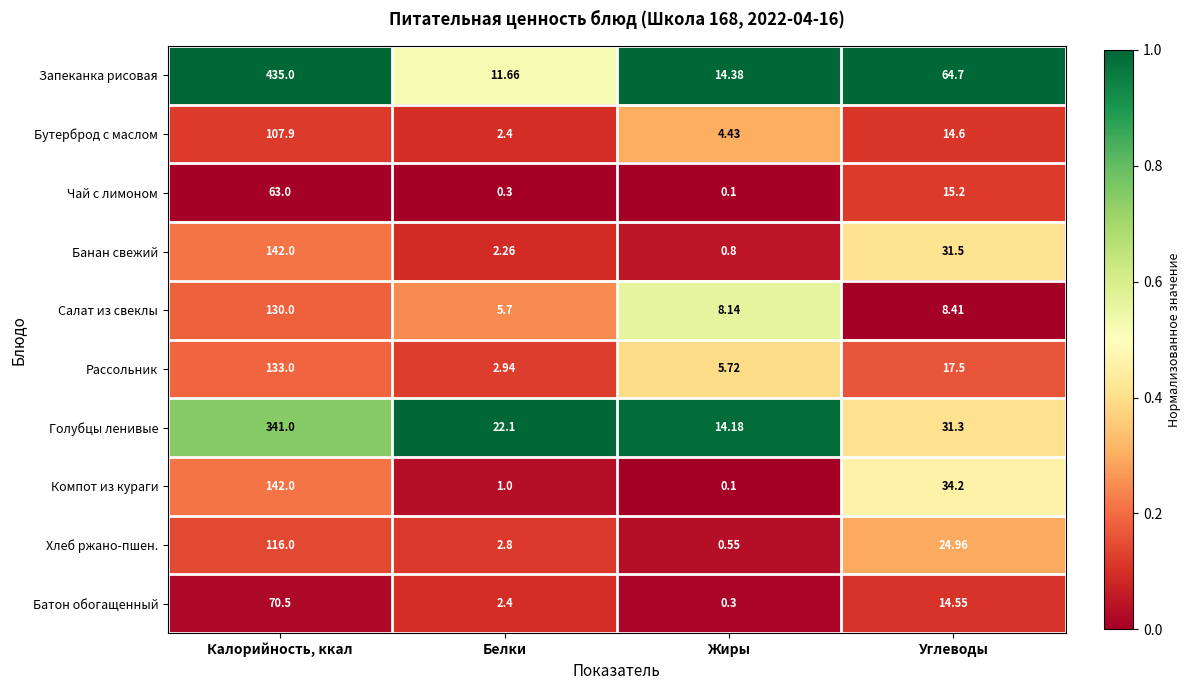

List the labels in order of Голубцы ленивые value, smallest first.

Жиры, Белки, Углеводы, Калорийность, ккал